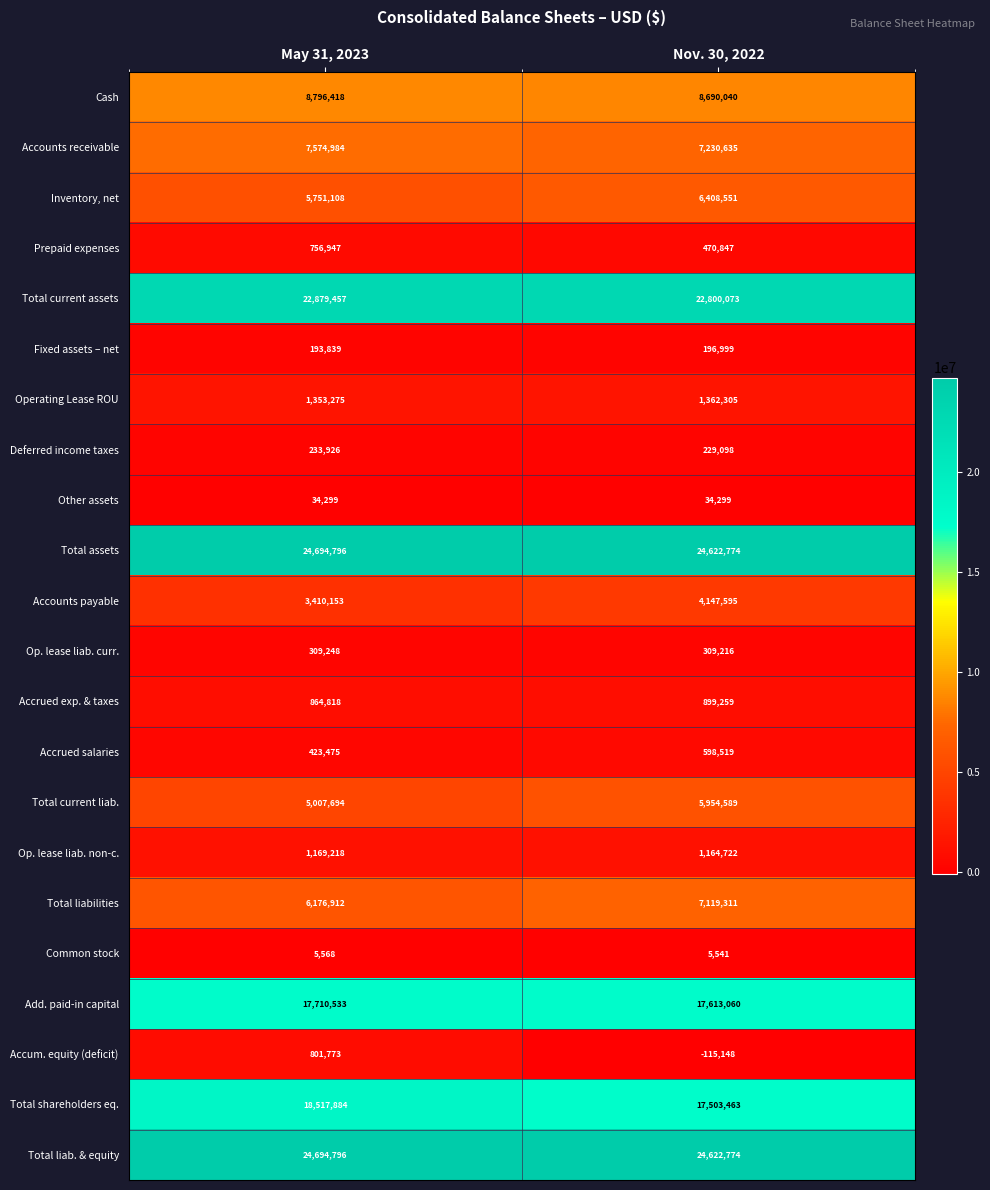

What is the maximum value shown in the chart?

24694796